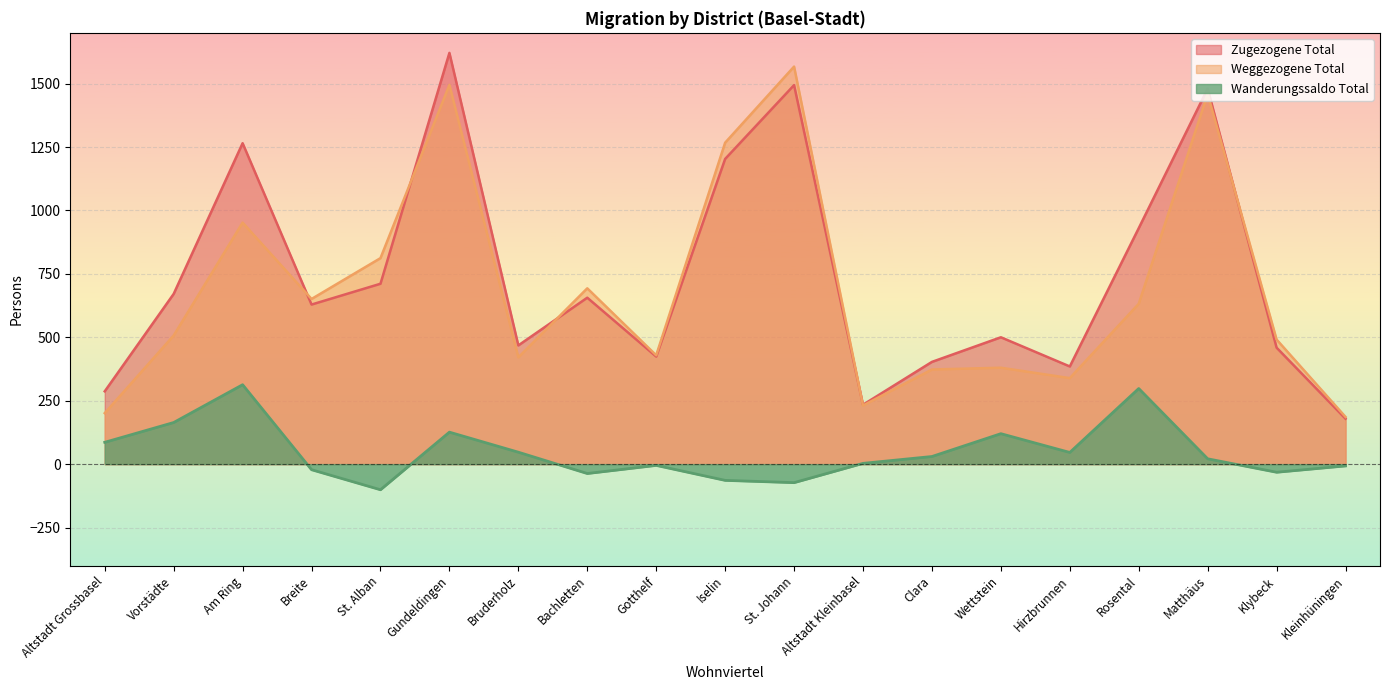

Where does the Wanderungssaldo Total series first go above 21?

Altstadt Grossbasel